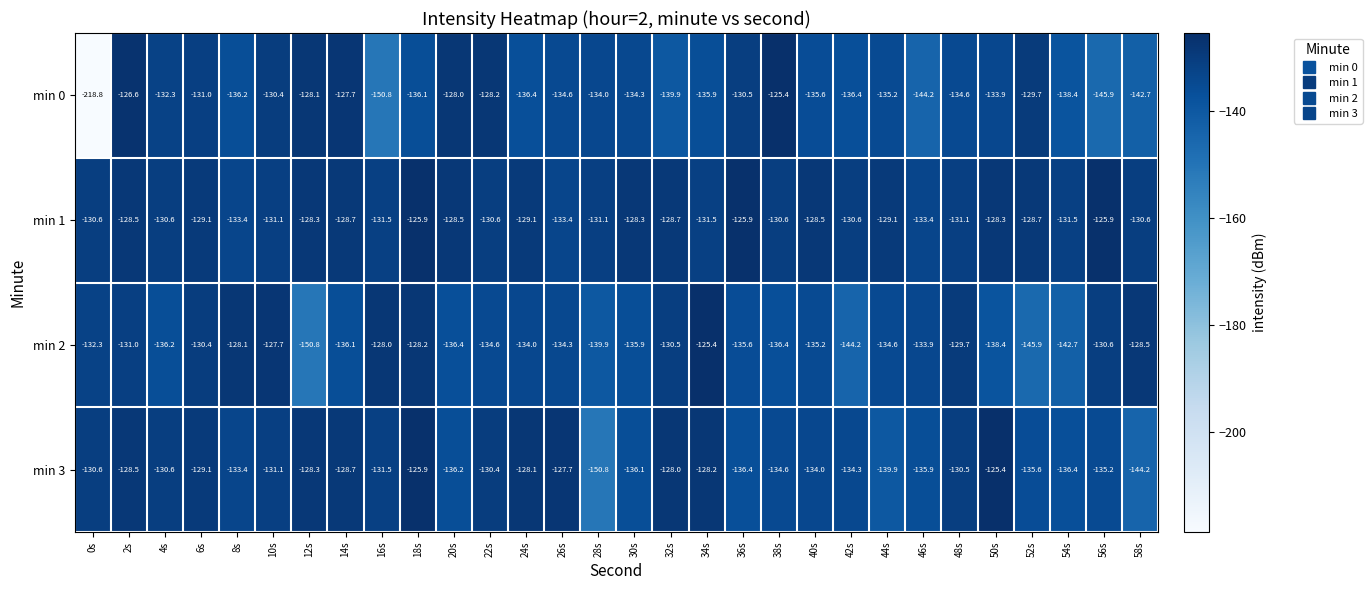

What is the difference between the maximum and minimum values in the min 0 series?

93.4